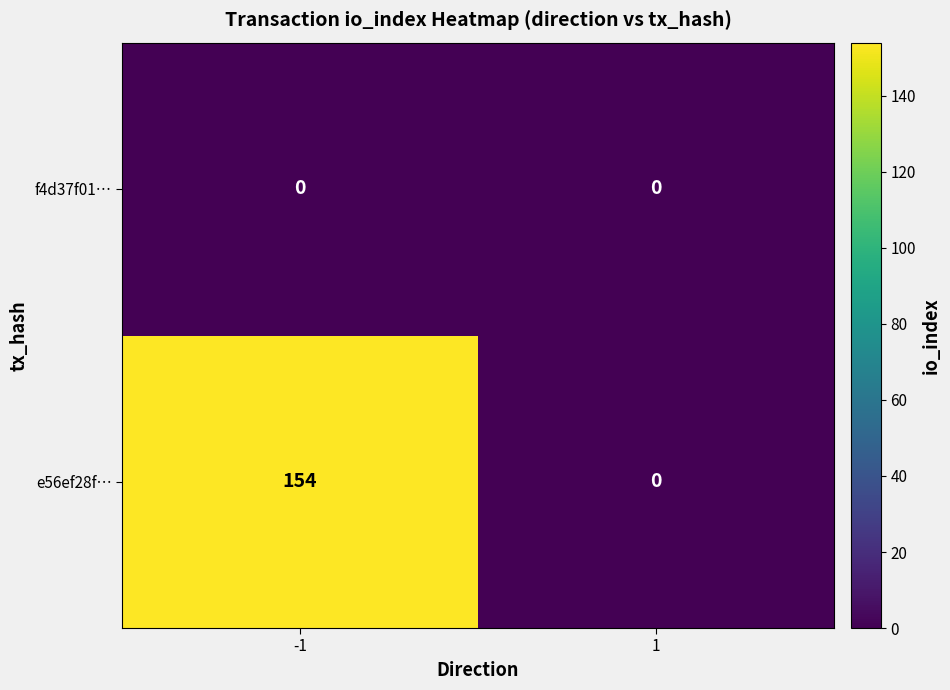

At how many categories does at least one series exceed 113?

1